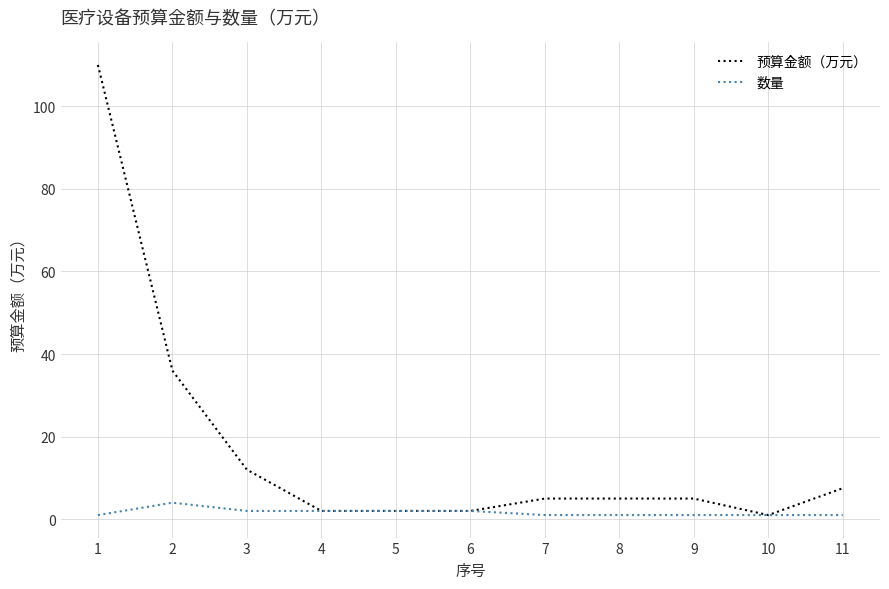

Is it true that 数量 equals 1.0 at 10?

True